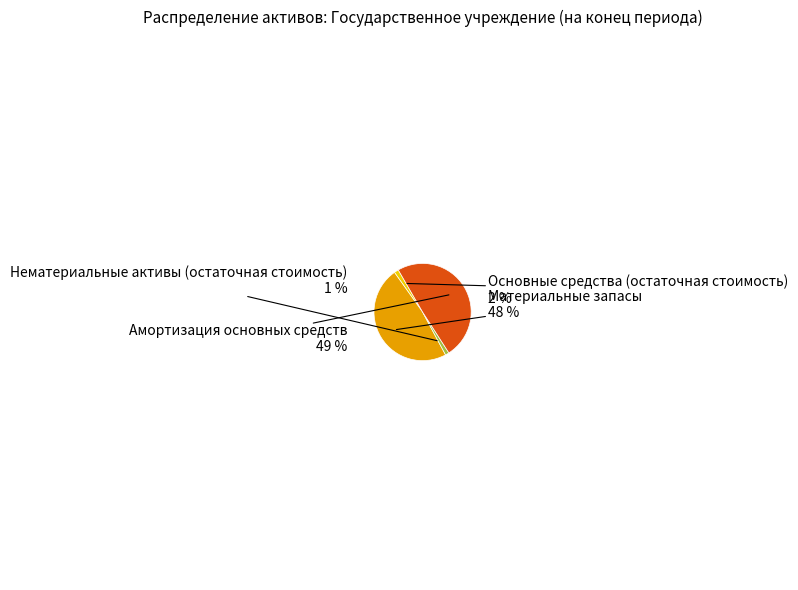

Is there a majority slice in this chart?

No